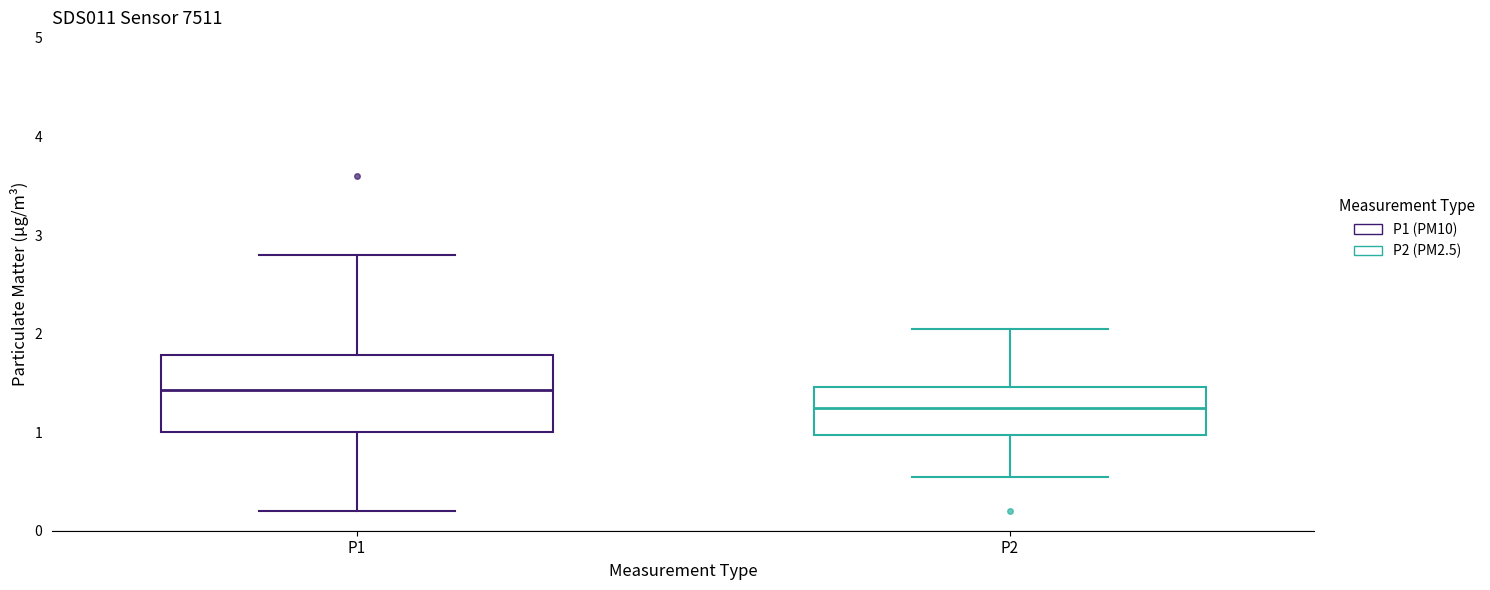

Which box has the highest median line?

P1